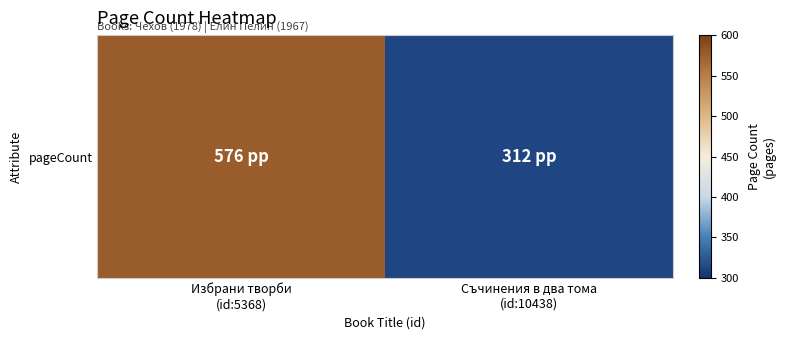

What is the maximum value shown in the chart?

576